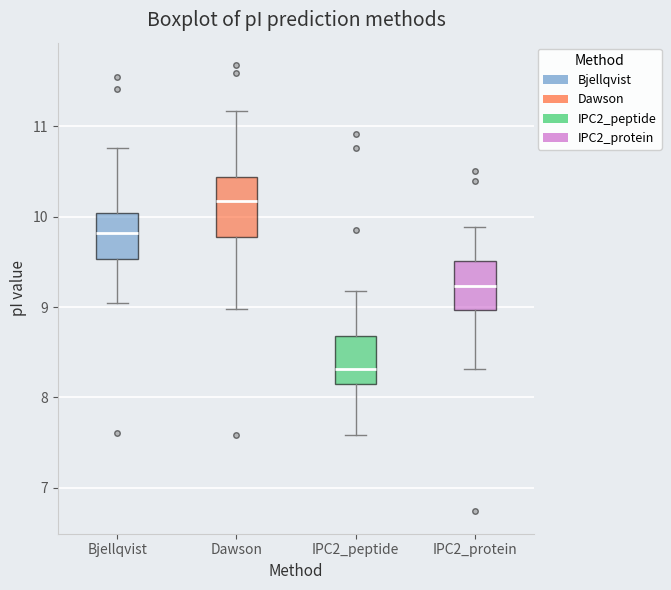

Reading left to right, transcribe this box plot: for each box, give where its median line is, the range the box spans, and where its two whiskers end, as read against the y-axis. The values are not printed on the chart, so give them approximately, as read against the axis.

Bjellqvist: median 9.8, box 9.5 to 10.0, whiskers 9.0 to 10.8
Dawson: median 10.2, box 9.8 to 10.4, whiskers 9.0 to 11.2
IPC2_peptide: median 8.3, box 8.1 to 8.7, whiskers 7.6 to 9.2
IPC2_protein: median 9.2, box 9.0 to 9.5, whiskers 8.3 to 9.9